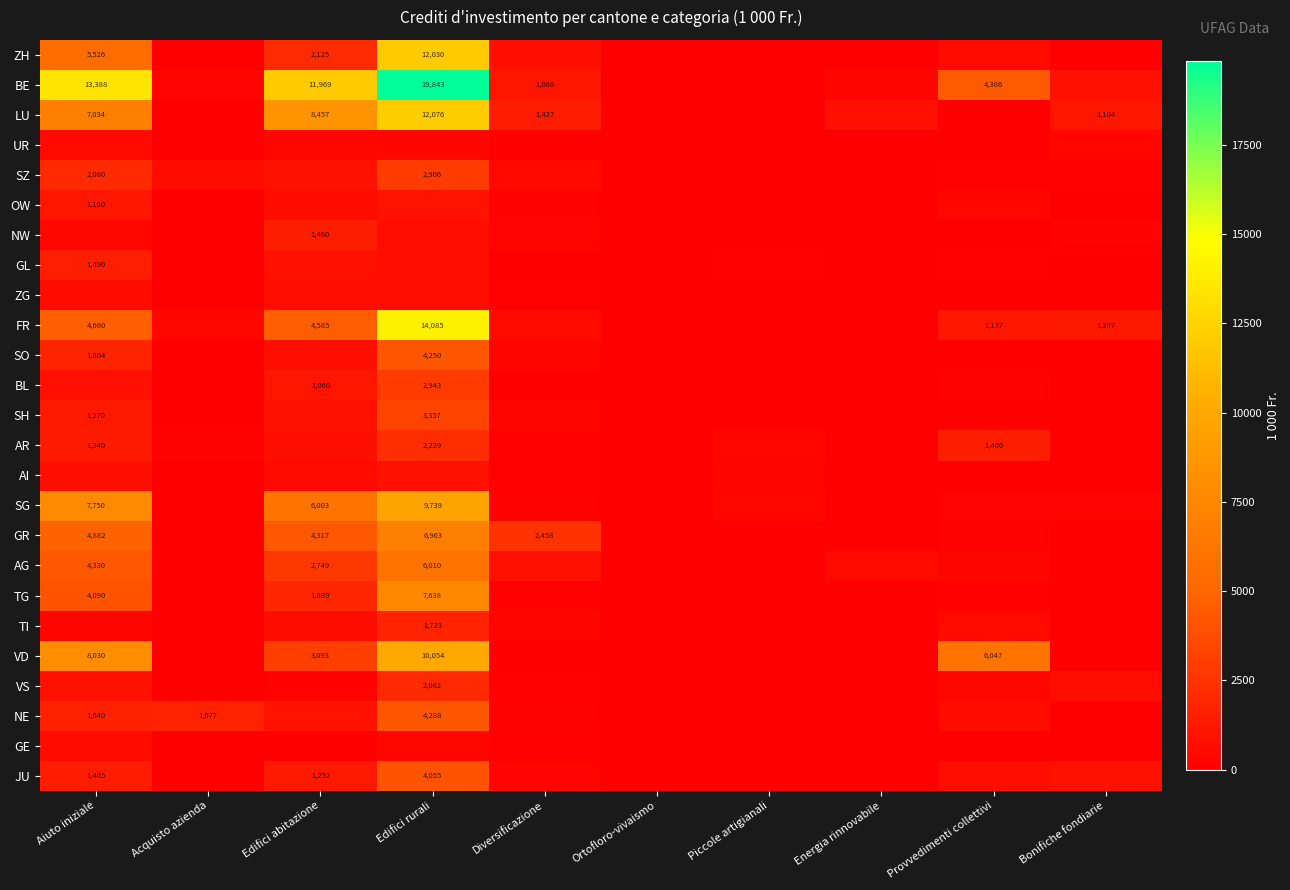

What is the difference between the second highest and minimum values in the SZ series?

2080.0